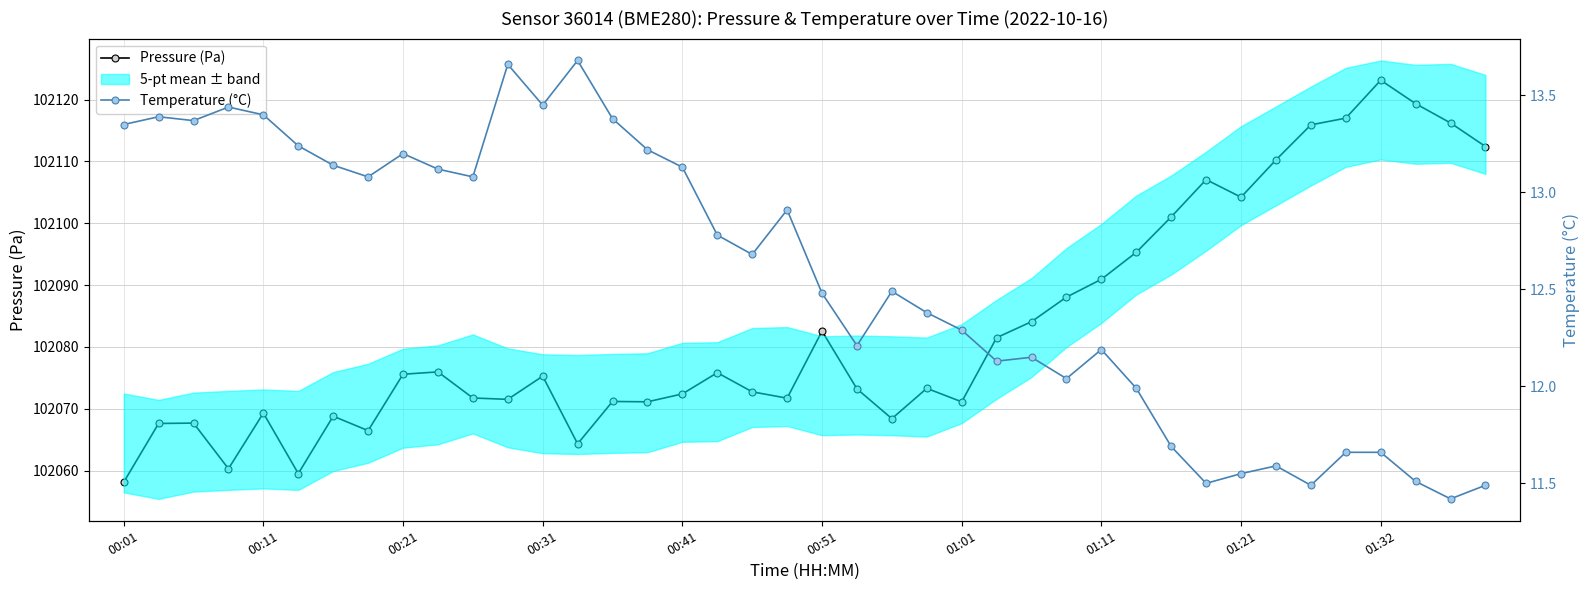

Reading left to right, transcribe all the data shown in this chart.

Pressure (Pa): 102058.1	102067.6	102067.7	102060.3	102069.3	102059.5	102068.8	102066.5	102075.6	102076.0	102071.8	102071.5	102075.3	102064.3	102071.2	102071.1	102072.4	102075.8	102072.8	102071.7	102082.6	102073.2	102068.4	102073.3	102071.1	102081.5	102084.1	102088.1	102090.9	102095.3	102101.0	102107.1	102104.2	102110.2	102115.9	102117.0	102123.1	102119.3	102116.2	102112.4
Temperature (°C): 13.3	13.4	13.4	13.4	13.4	13.2	13.1	13.1	13.2	13.1	13.1	13.7	13.4	13.7	13.4	13.2	13.1	12.8	12.7	12.9	12.5	12.2	12.5	12.4	12.3	12.1	12.2	12.0	12.2	12.0	11.7	11.5	11.6	11.6	11.5	11.7	11.7	11.5	11.4	11.5